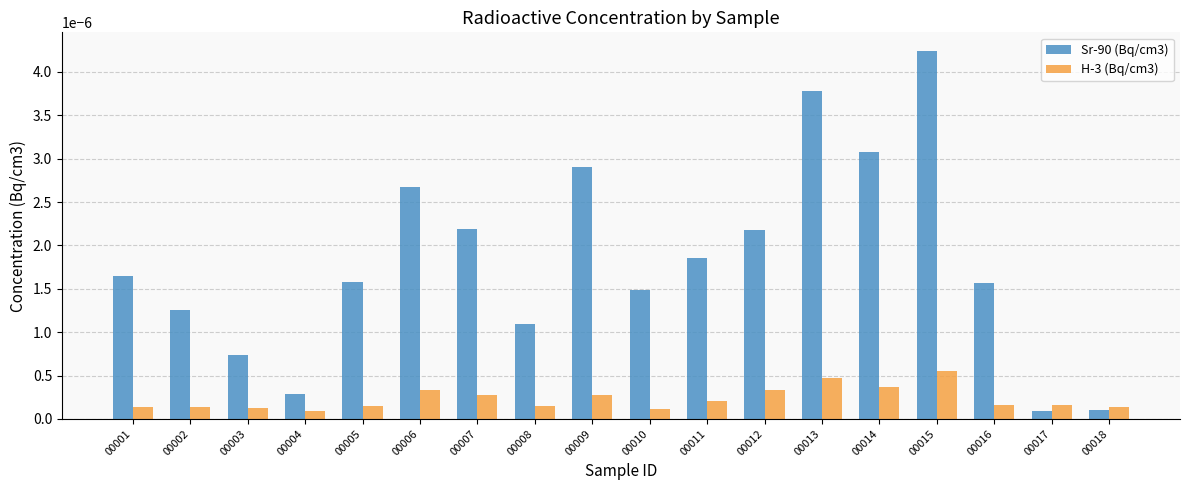

Rank the series by their maximum value, from highest to lowest.

Sr-90 (Bq/cm3), H-3 (Bq/cm3)